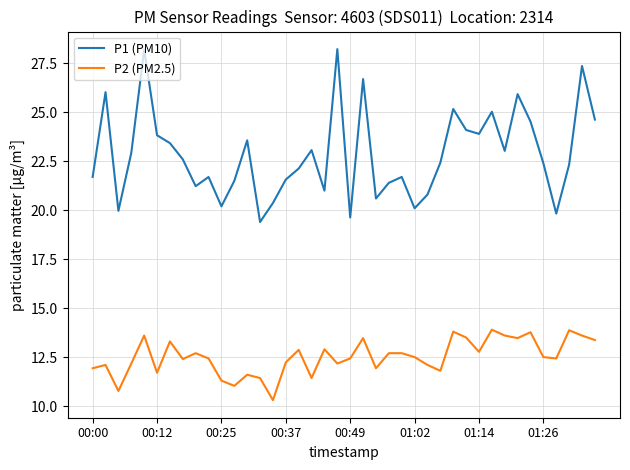

Which series has the largest total across all categories?

P1 (PM10)